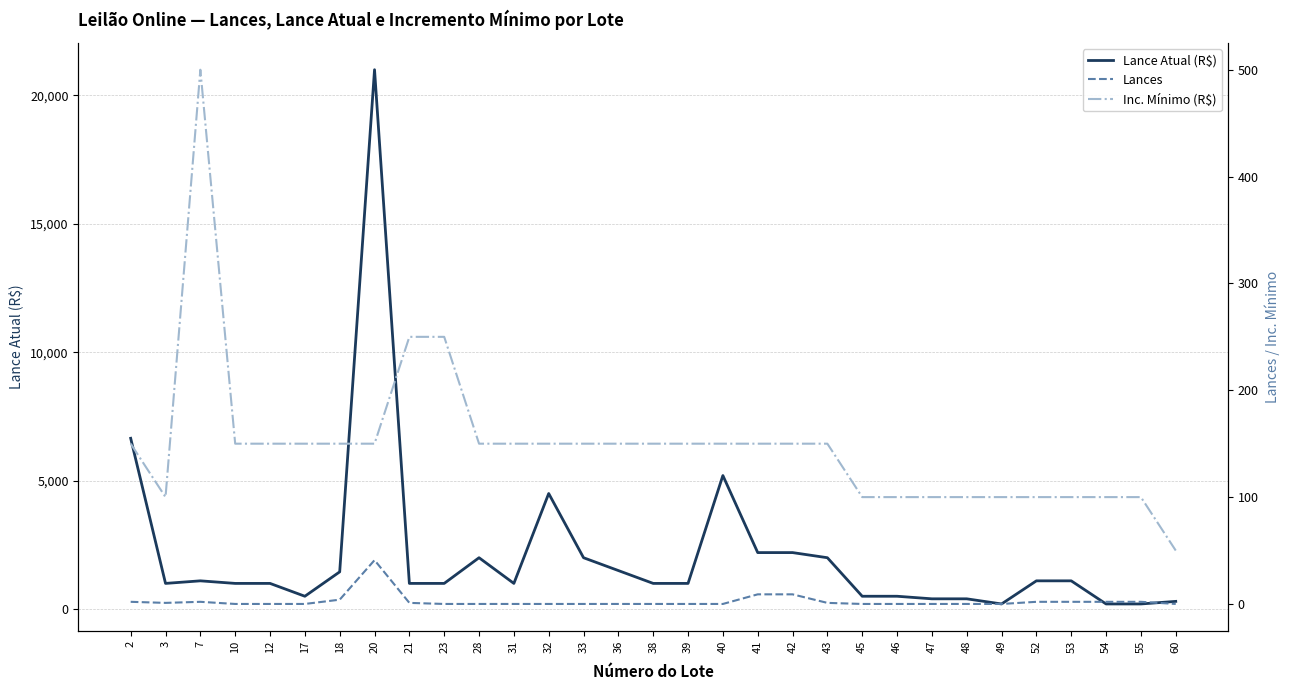

Which series has the largest range (max minus min)?

Lance Atual (R$)